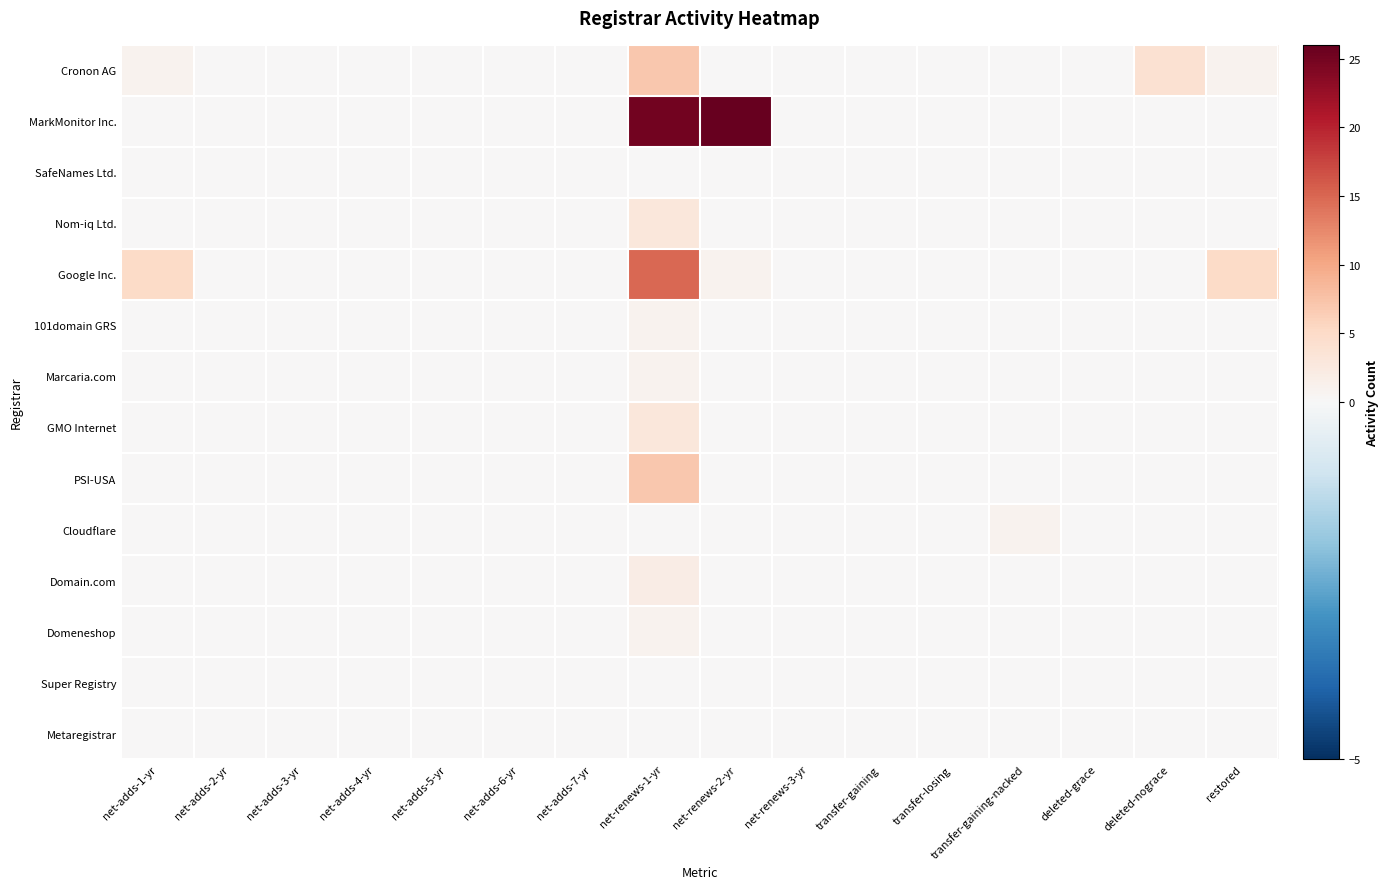

At how many categories does at least one series exceed 20?

2